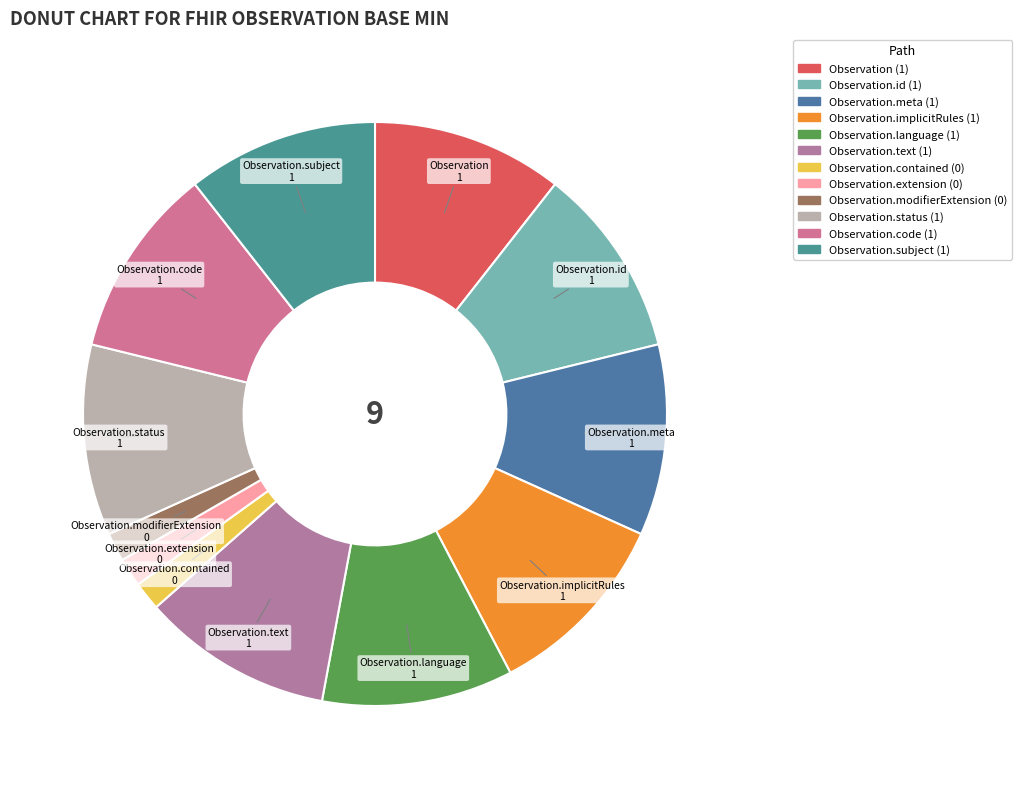

To the nearest percent, what is the average slice percentage?

8%